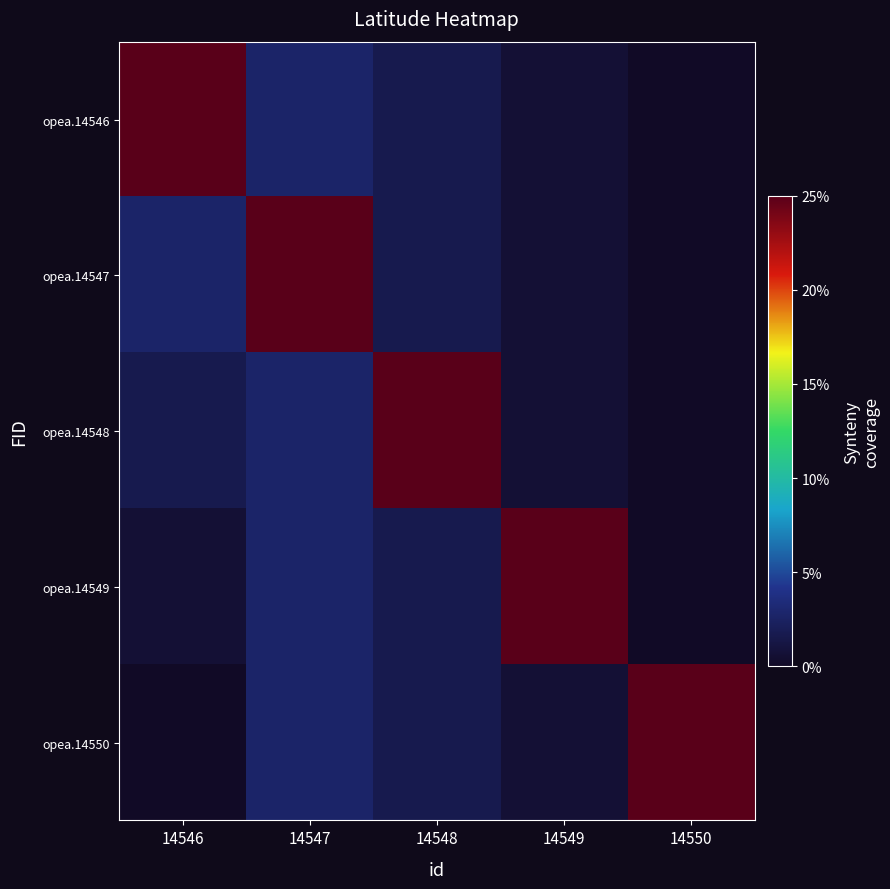

Which category has the highest value across all series?

14546